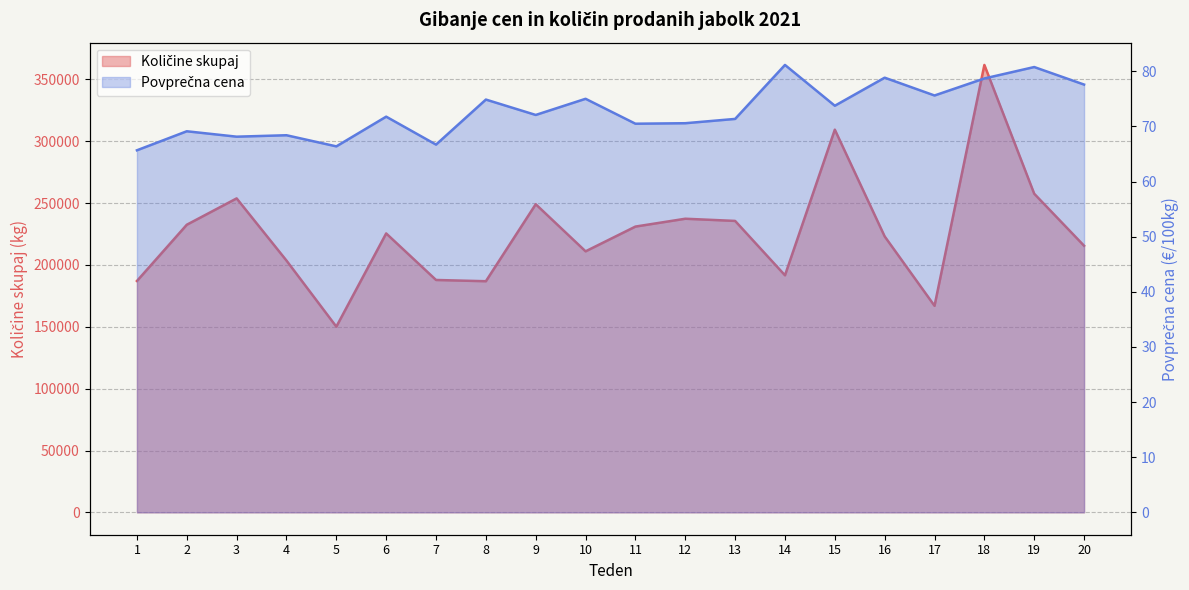

True or false: Povprečna cena and Količine skupaj cross at least once.

False